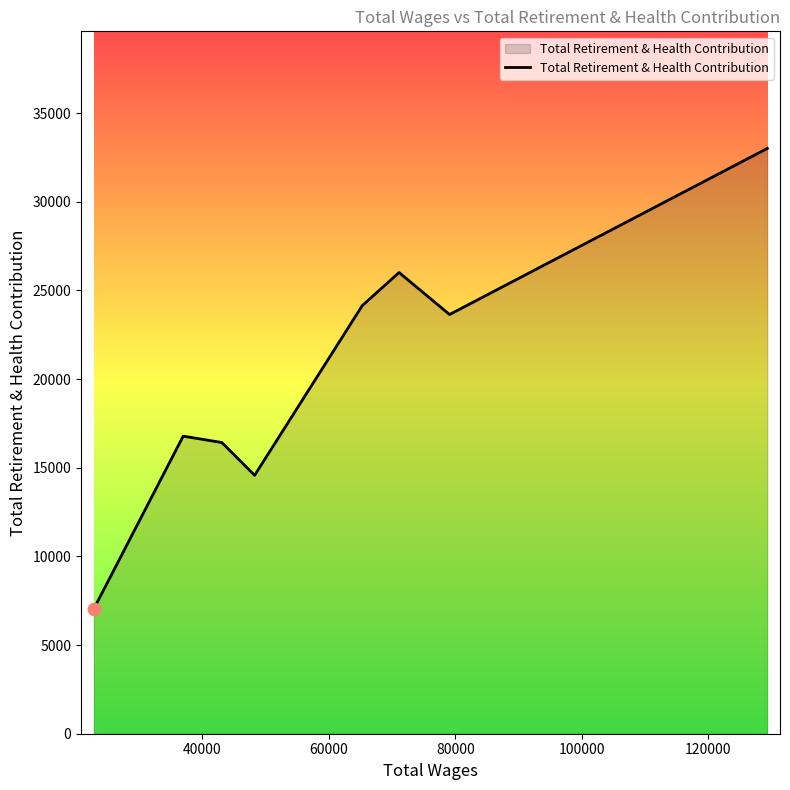

What is the difference between the maximum and minimum values?

25982